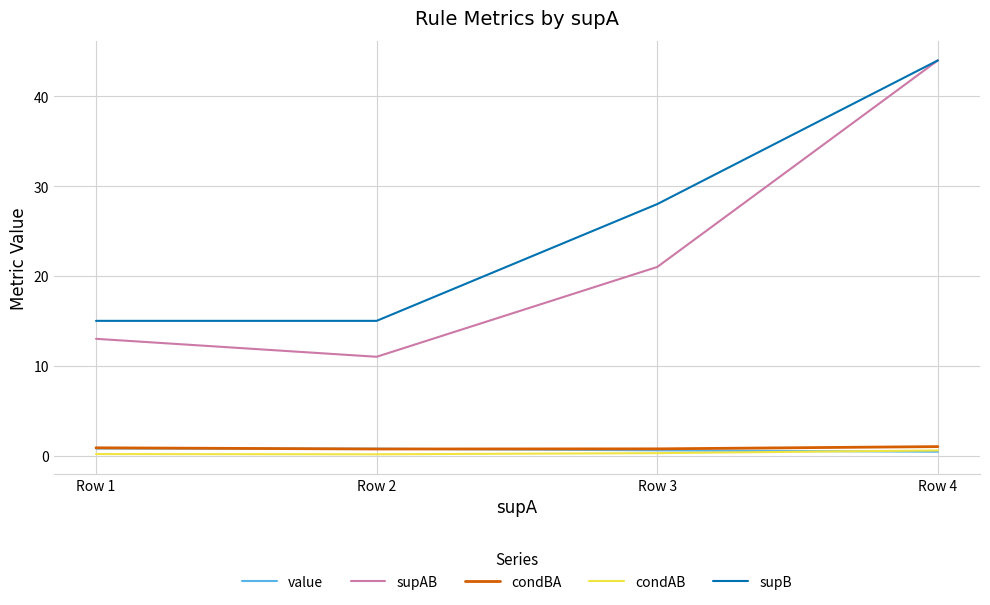

True or false: supB and condAB cross at least once.

False